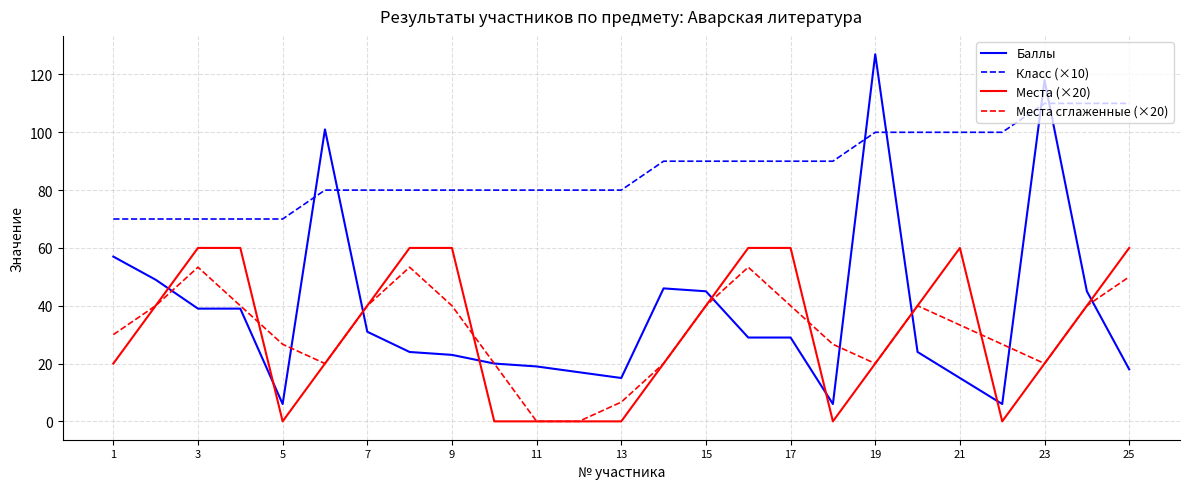

What is the minimum value for Класс (×10)?

70.0